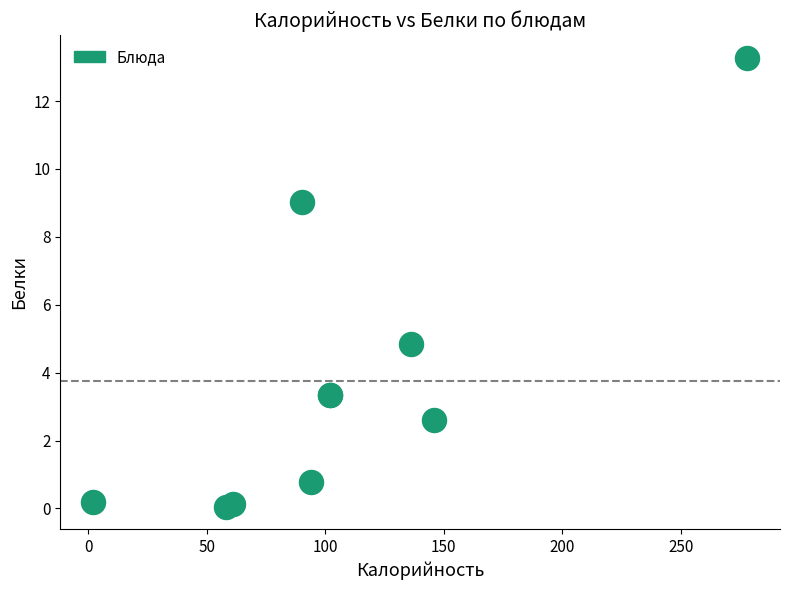

What Y value in the scatter plot is closest to 6?

4.8